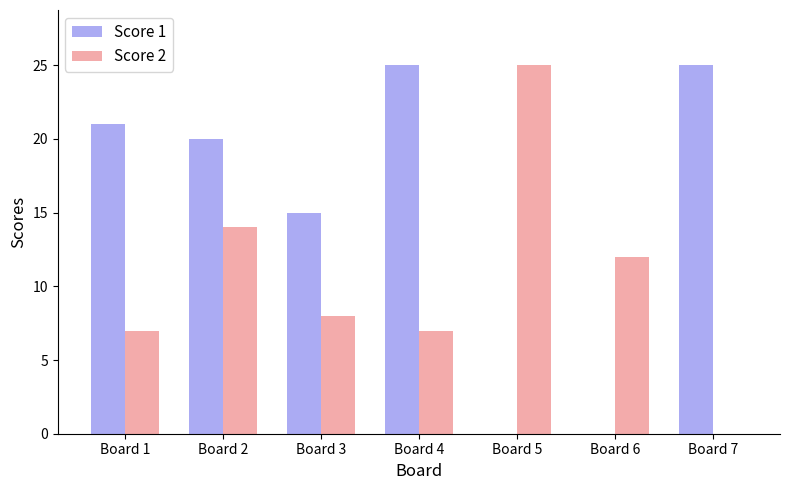

Reading left to right, transcribe all the data shown in this chart.

Score 1: 21	20	15	25	0	0	25
Score 2: 7	14	8	7	25	12	0